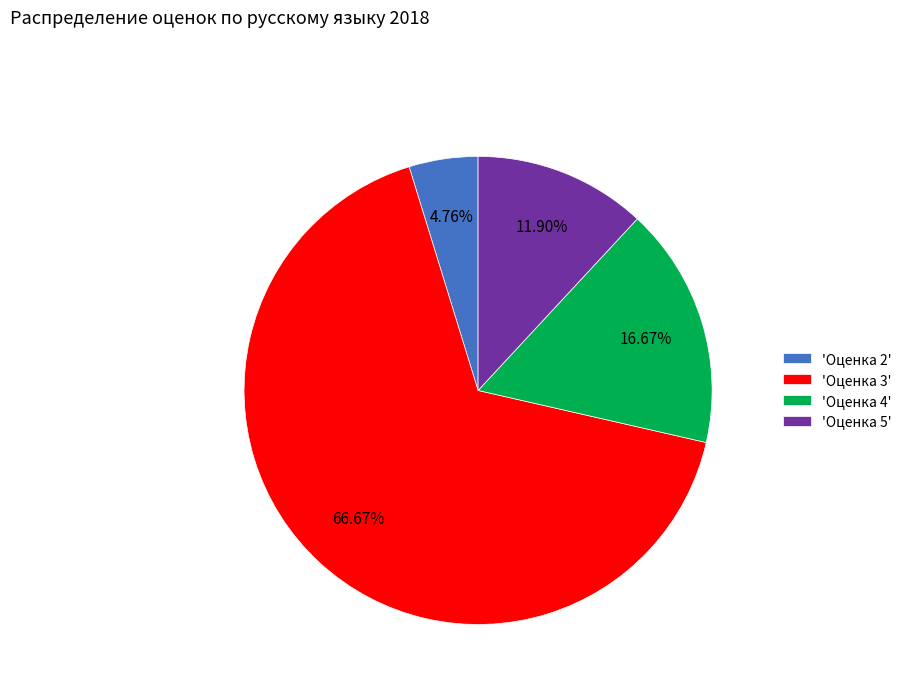

Combined, do 'Оценка 3' and 'Оценка 5' account for over 50%?

Yes